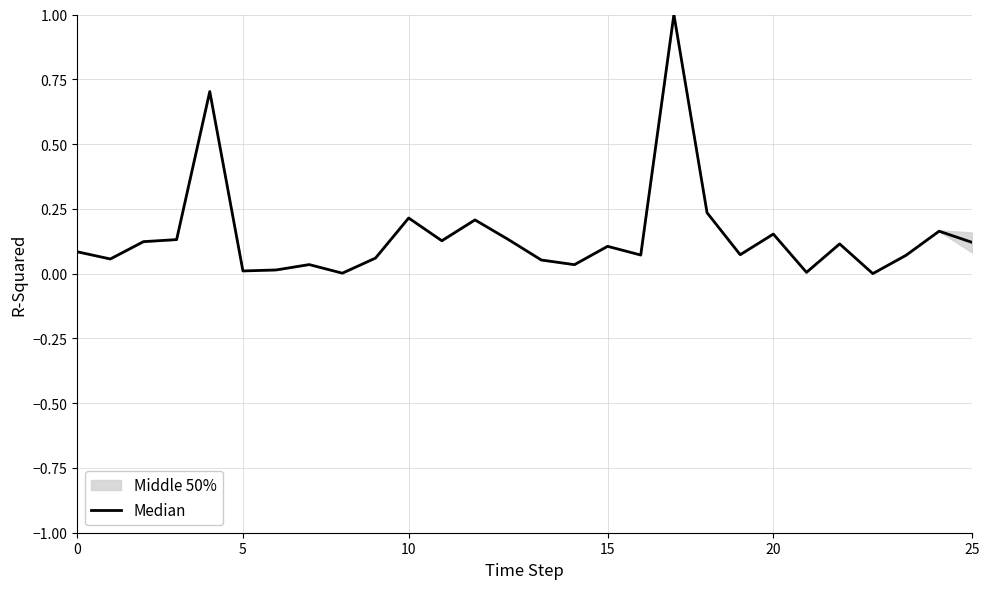

What is the greatest value displayed?

1.0